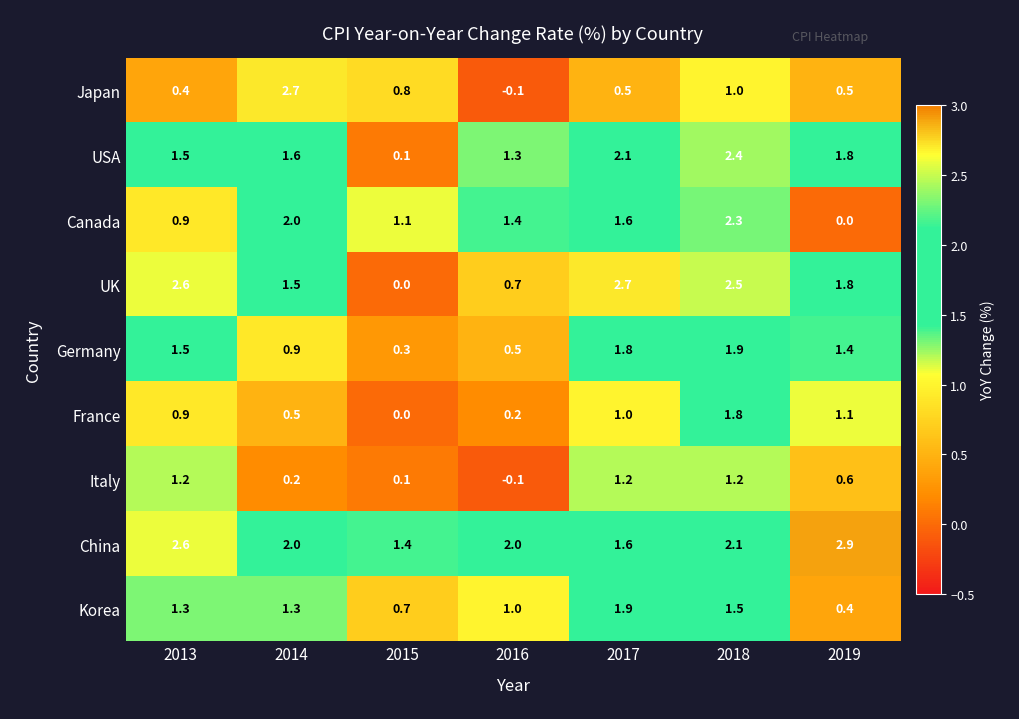

At which label does Germany reach its minimum?

2015